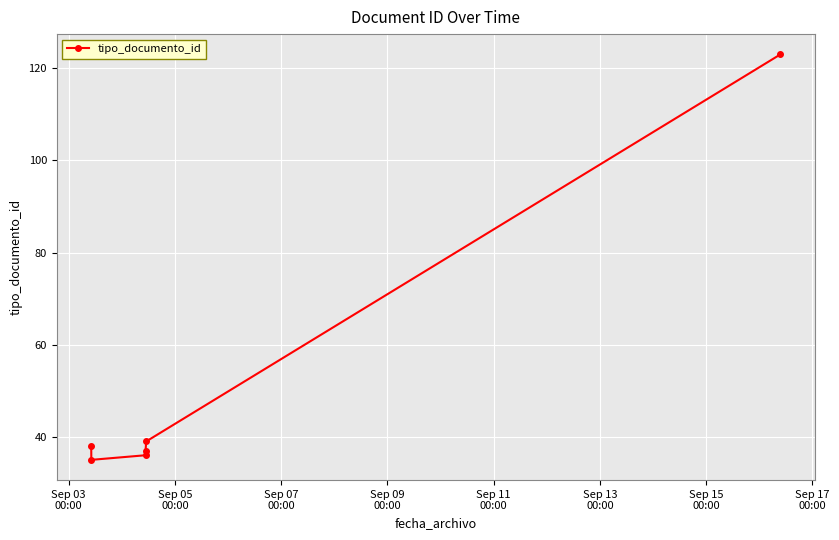

What is the difference between the second highest and second lowest values?

3